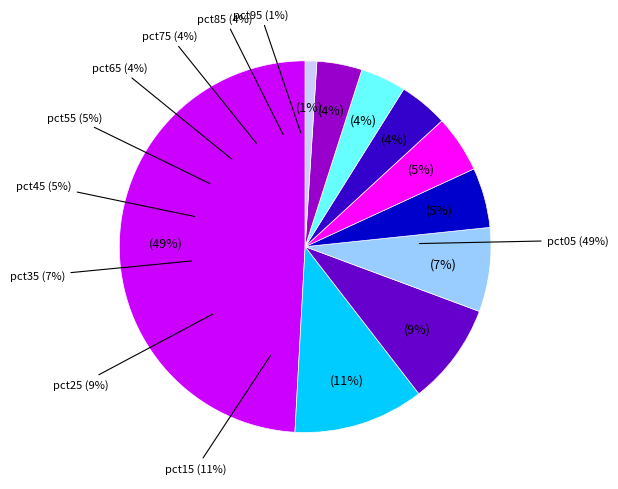

What is the smallest slice in the pie chart?

pct95